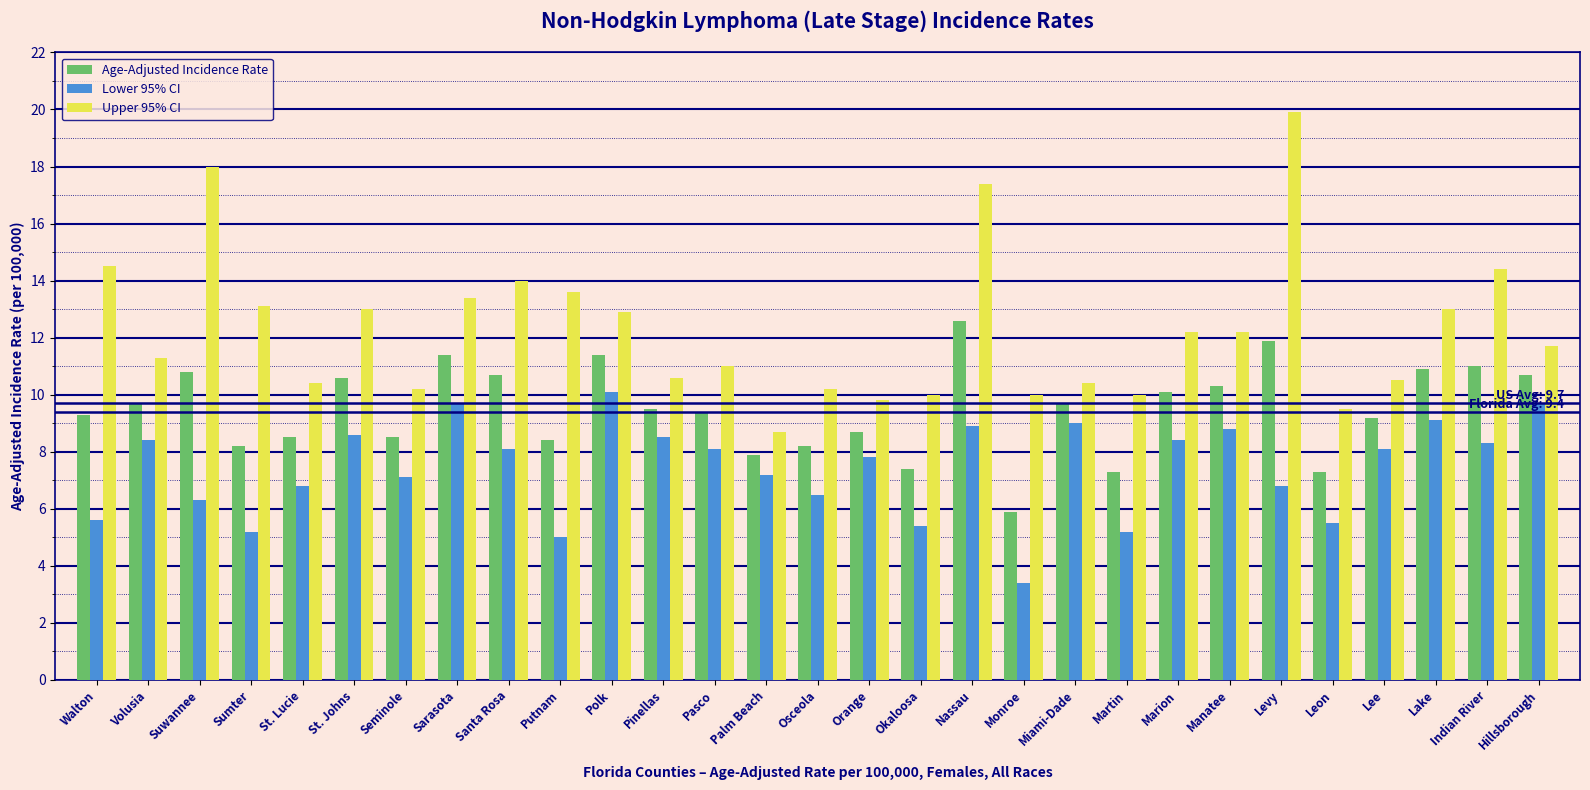

Which category has the highest value in the Upper 95% CI series?

Levy